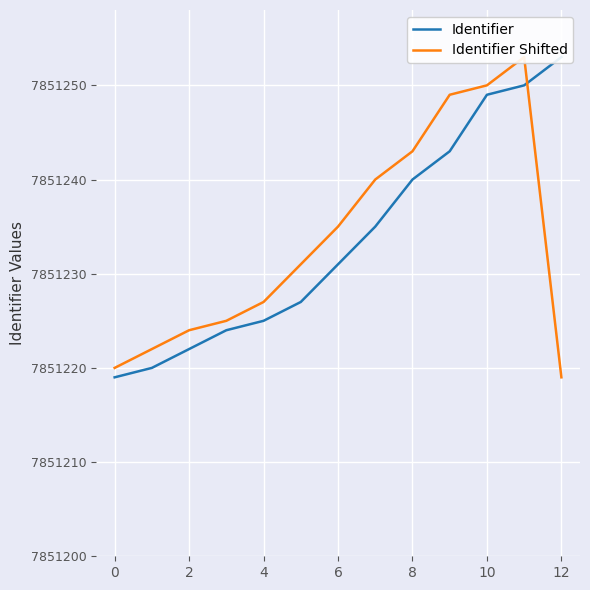

True or false: Identifier Shifted has more than 2 interior local peaks.

False